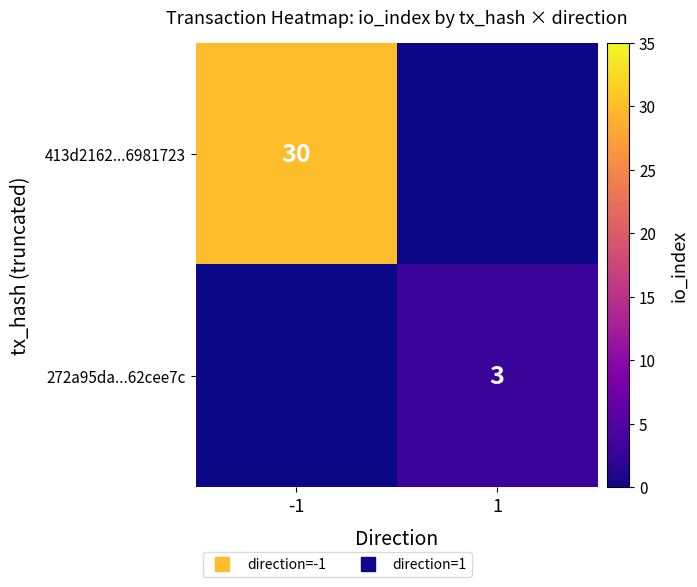

The value of 272a95da...62cee7c at 1 is 3. True or false?

True